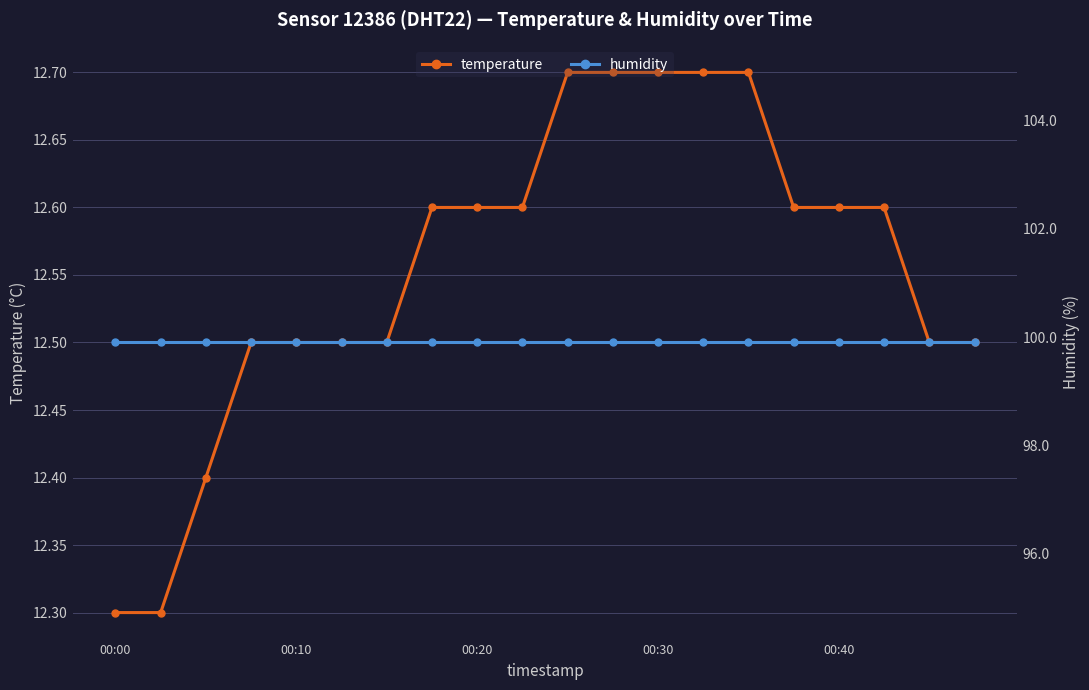

Rank the series by their maximum value, from lowest to highest.

temperature, humidity